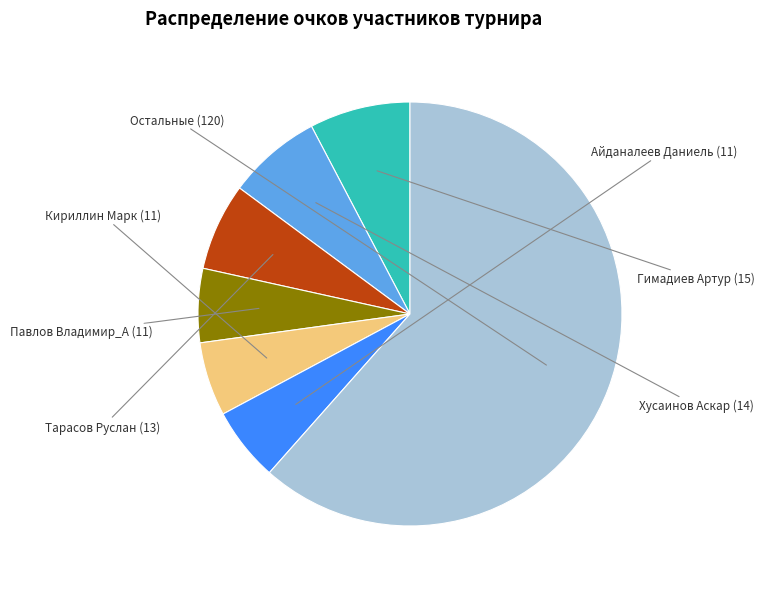

Count the number of slices in the pie.

7